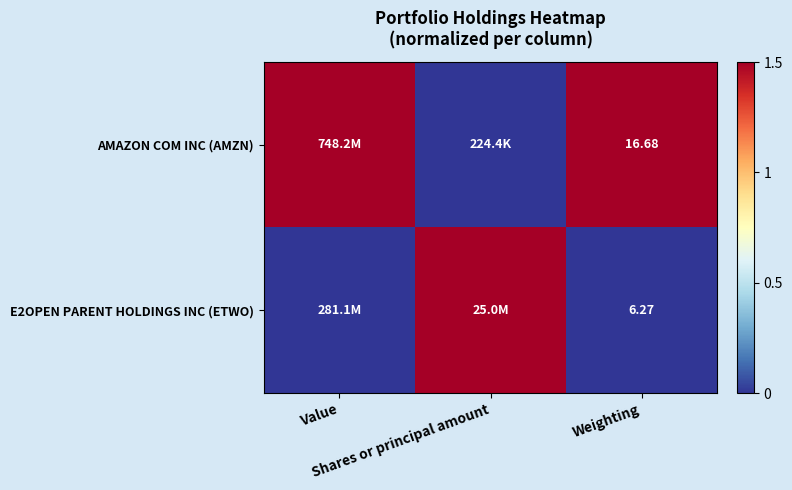

How many values in the E2OPEN PARENT HOLDINGS INC (ETWO) series exceed 0?

1